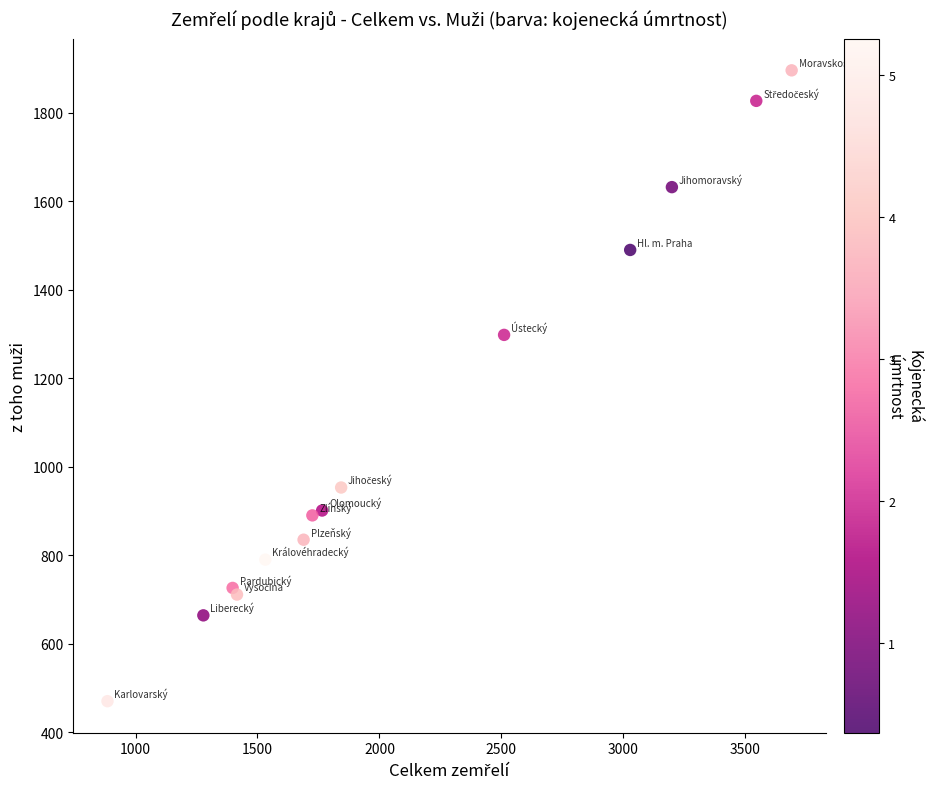

What Y value in the scatter plot is closest to 1183?

1298